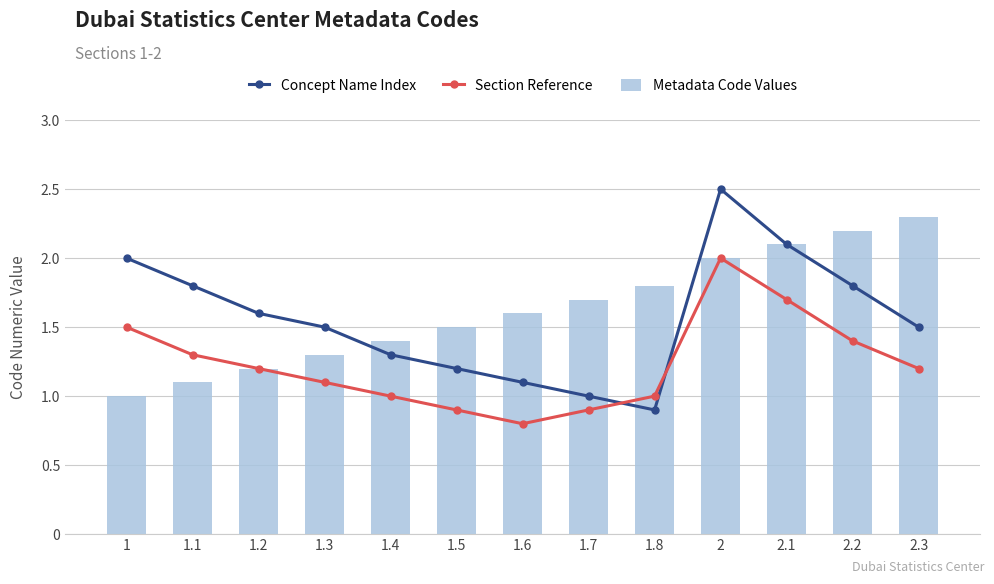

Which series has the largest total across all categories?

Metadata Code Values